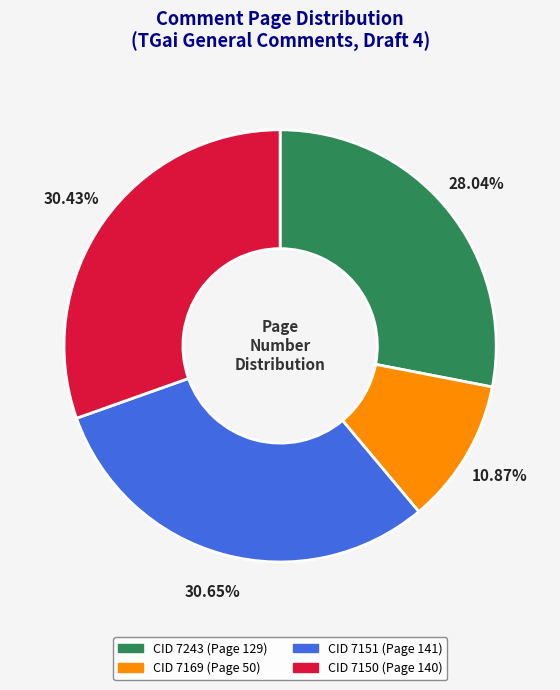

What is the smallest slice in the pie chart?

CID 7169 (Page 50)